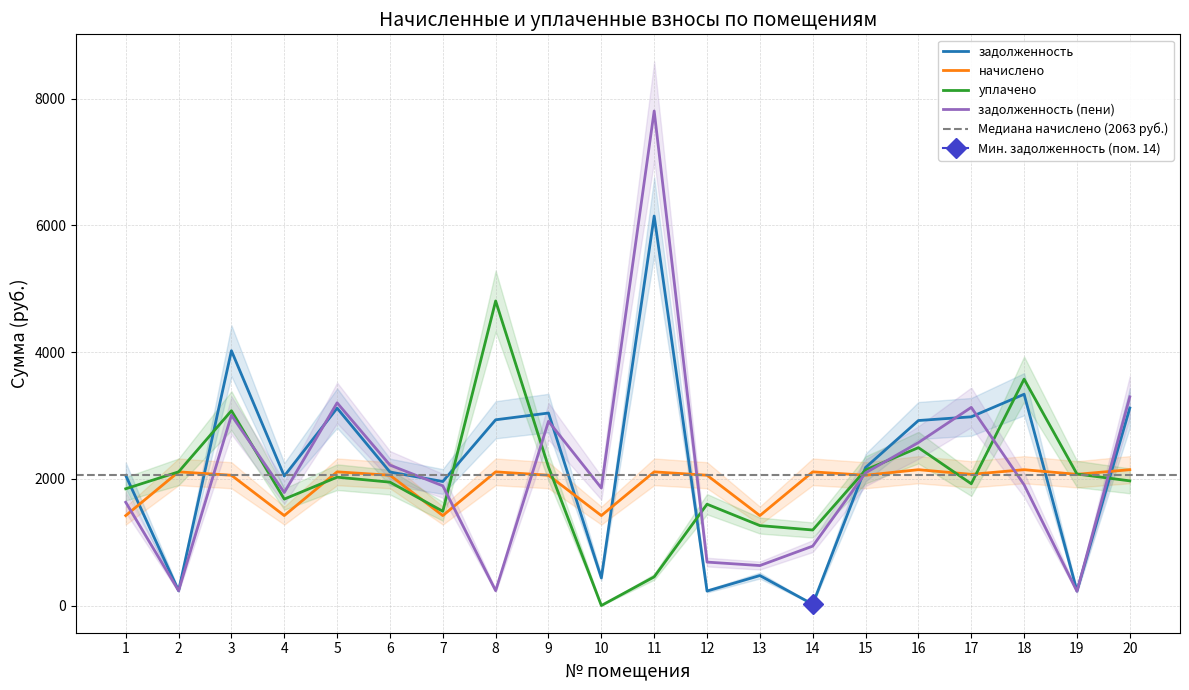

Where is задолженность nearest to the value 3083?

5